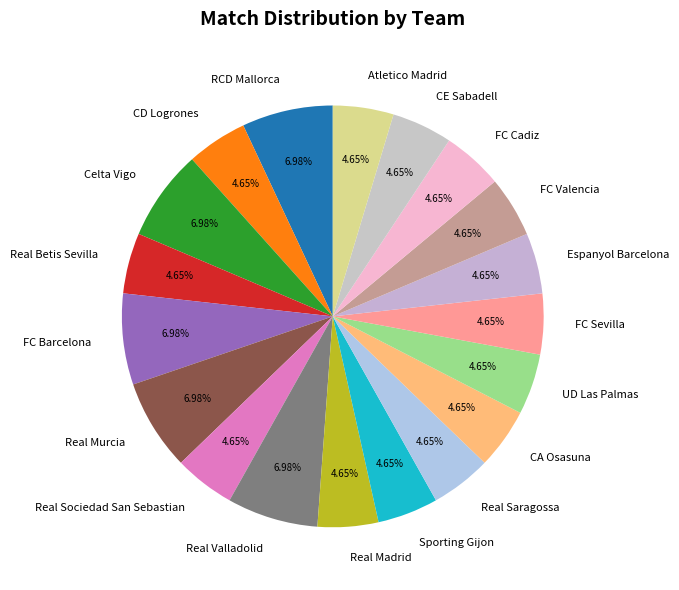

Is it true that Real Sociedad San Sebastian is 13% of the pie?

False